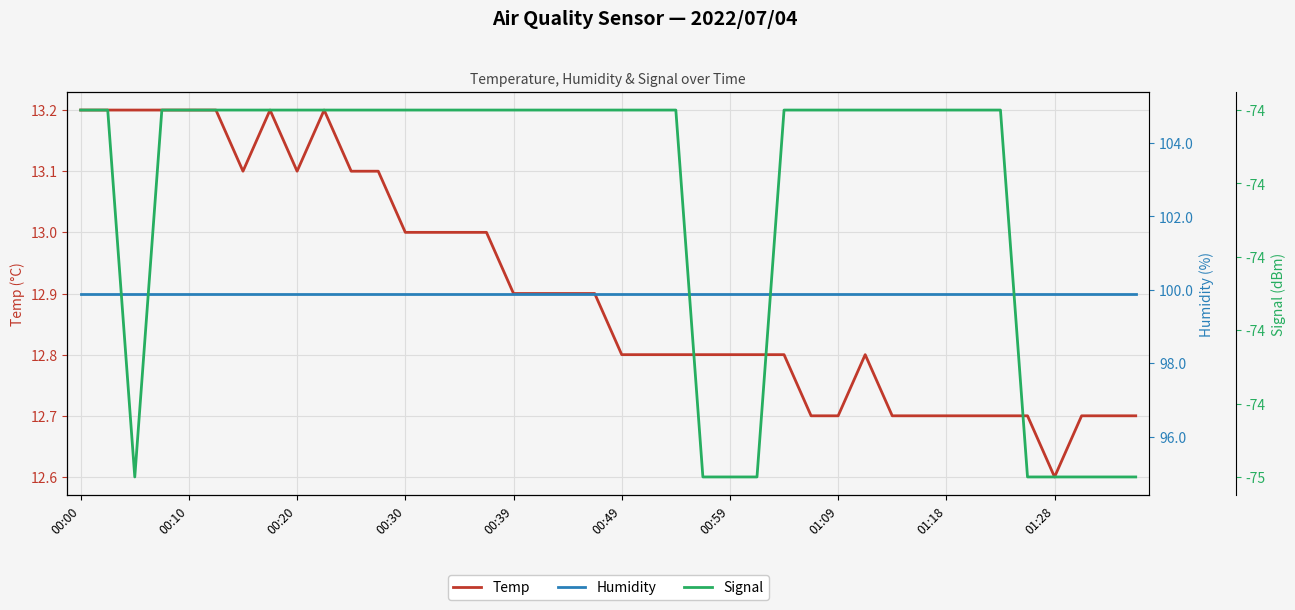

What is the maximum value for Temp?

13.2